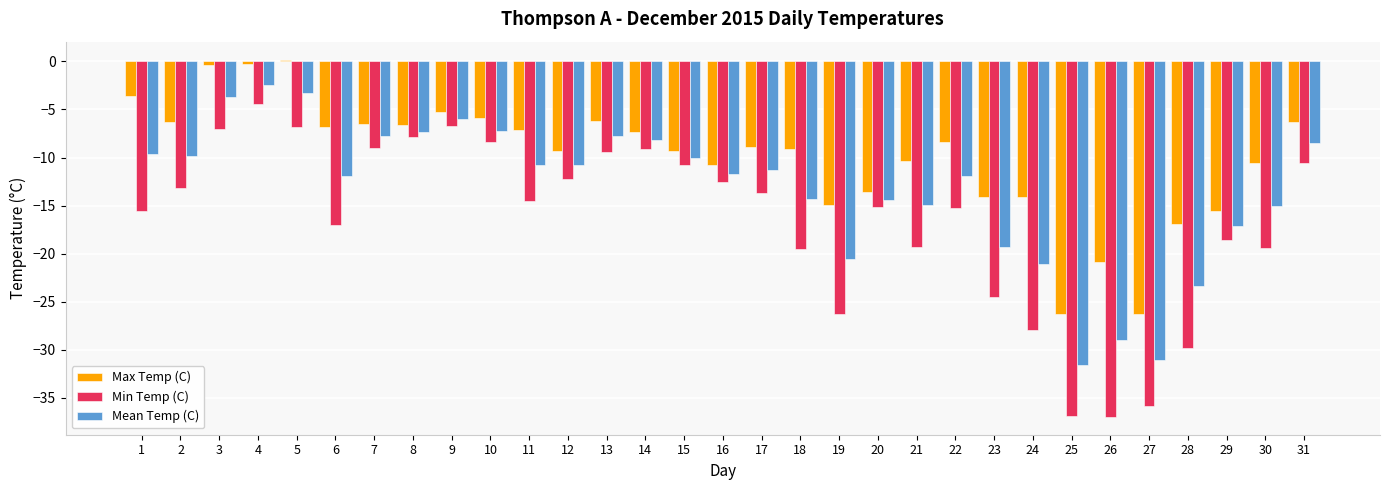

Which series changed the most between 11 and 29?

Max Temp (C)